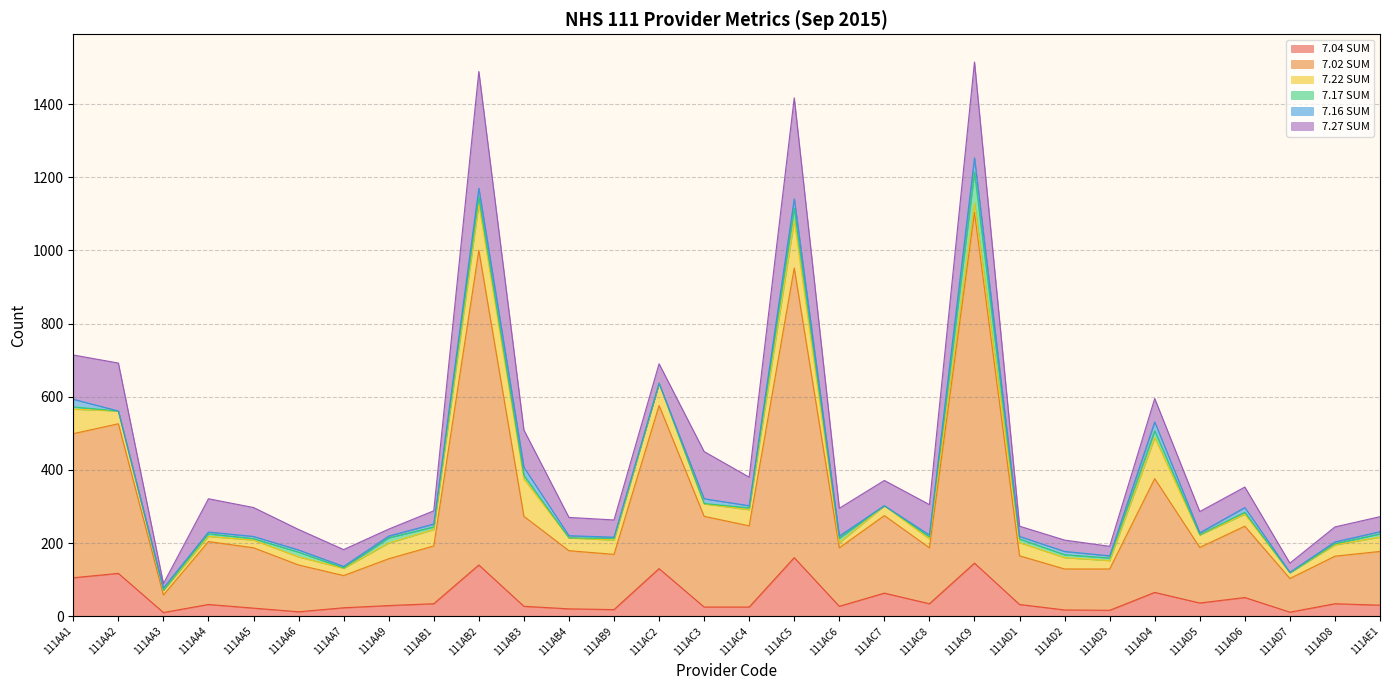

What is the spread (max minus min) of values at 111AC9?

934